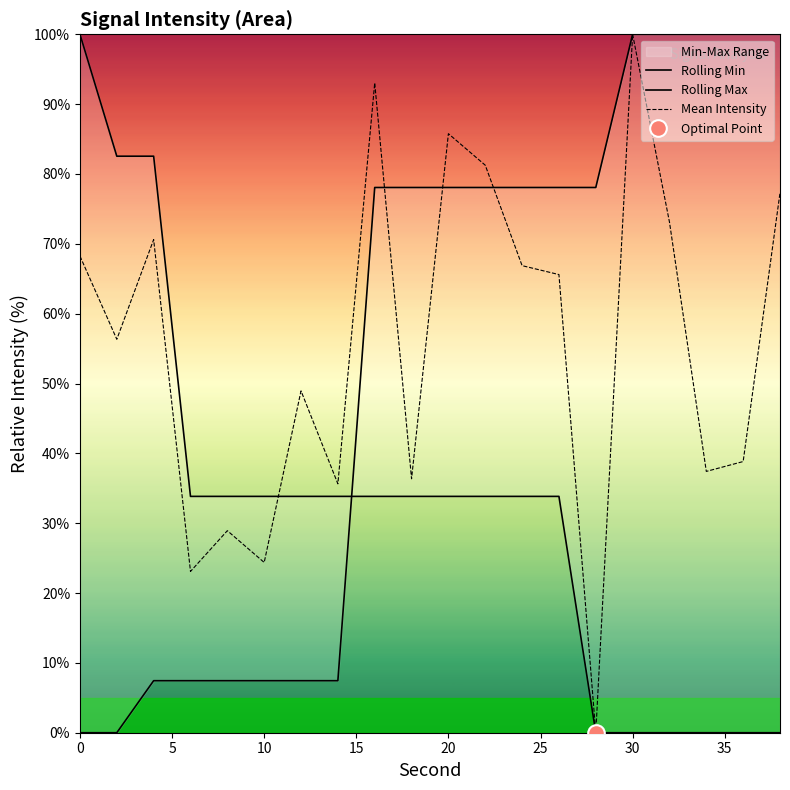

Which category has the highest value in the Mean Intensity series?

30